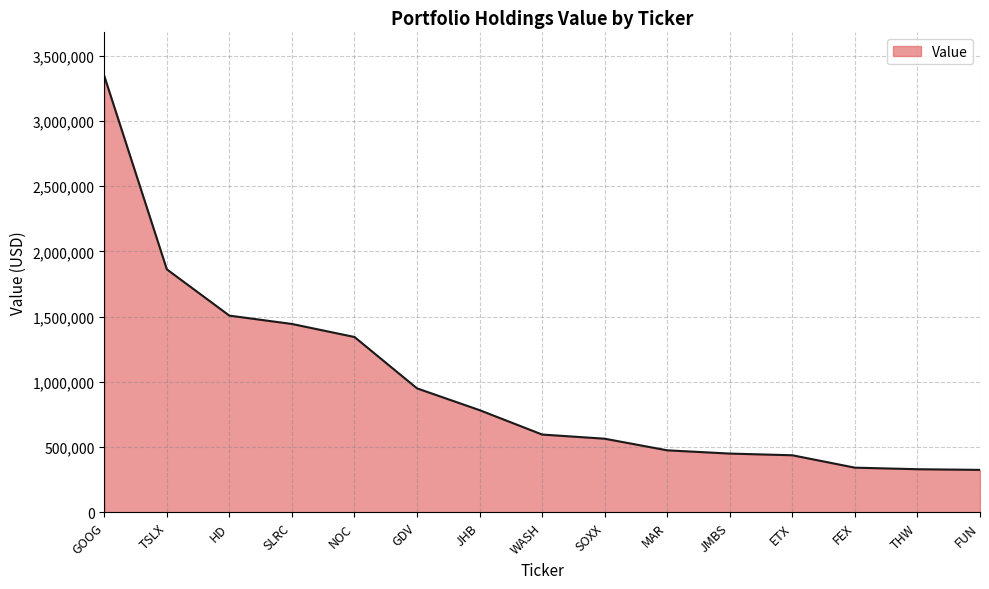

What is the sum of the values at THW and NOC?

1674000